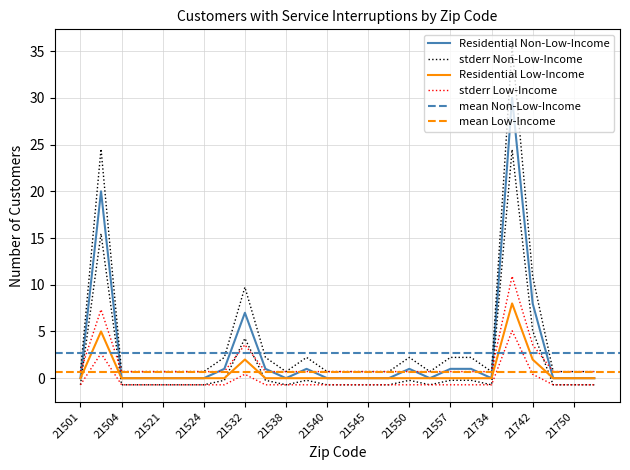

True or false: Residential Low-Income has more than 0 interior local peaks.

True